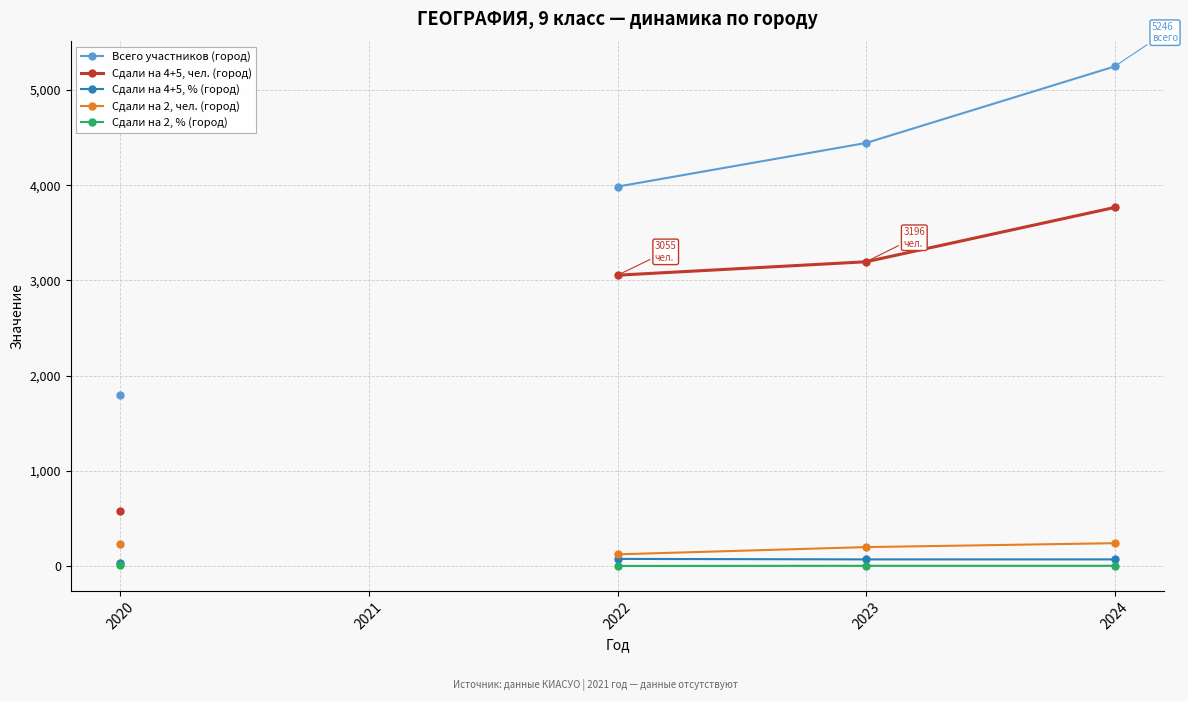

At which label does Сдали на 4+5, % (город) first exceed 71?

2022